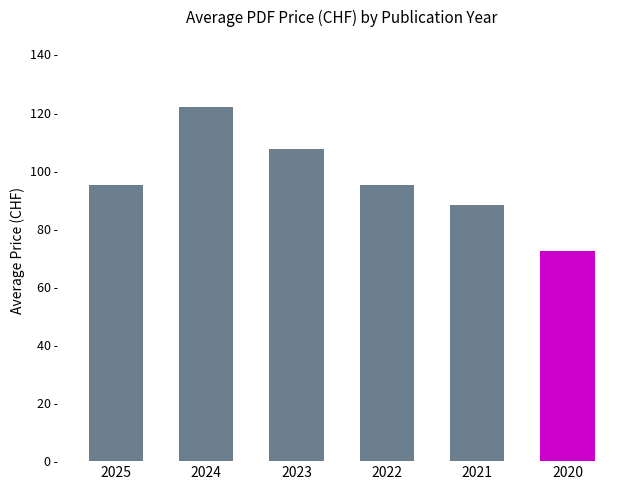

Reading left to right, transcribe all the data shown in this chart.

95.0	121.8	107.5	95.0	88.0	72.5